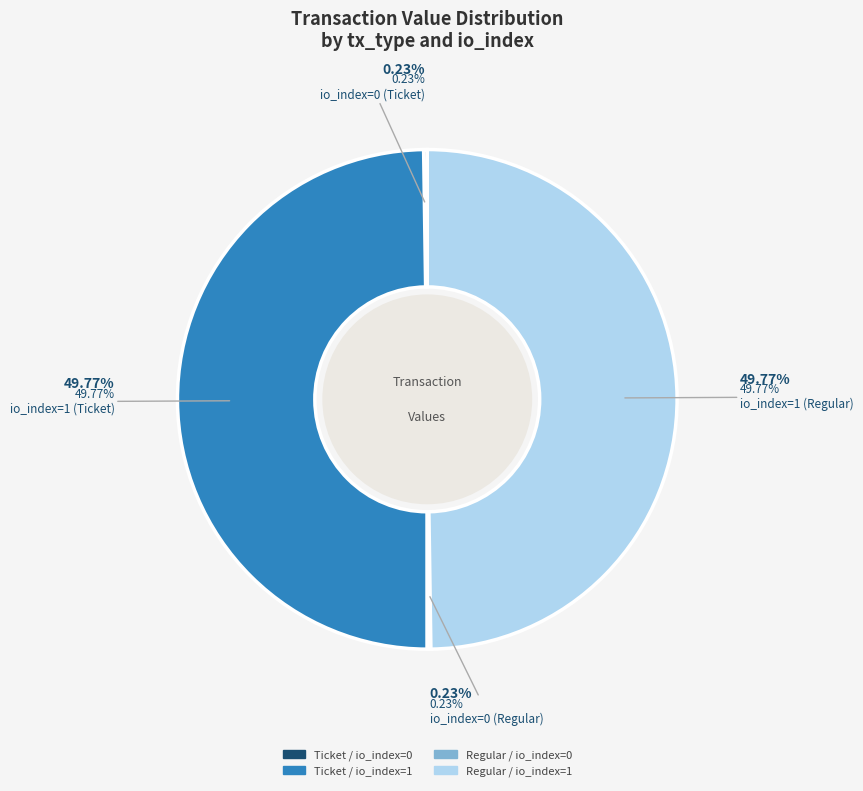

Does Regular / io_index=0 account for over 50% of the chart?

No